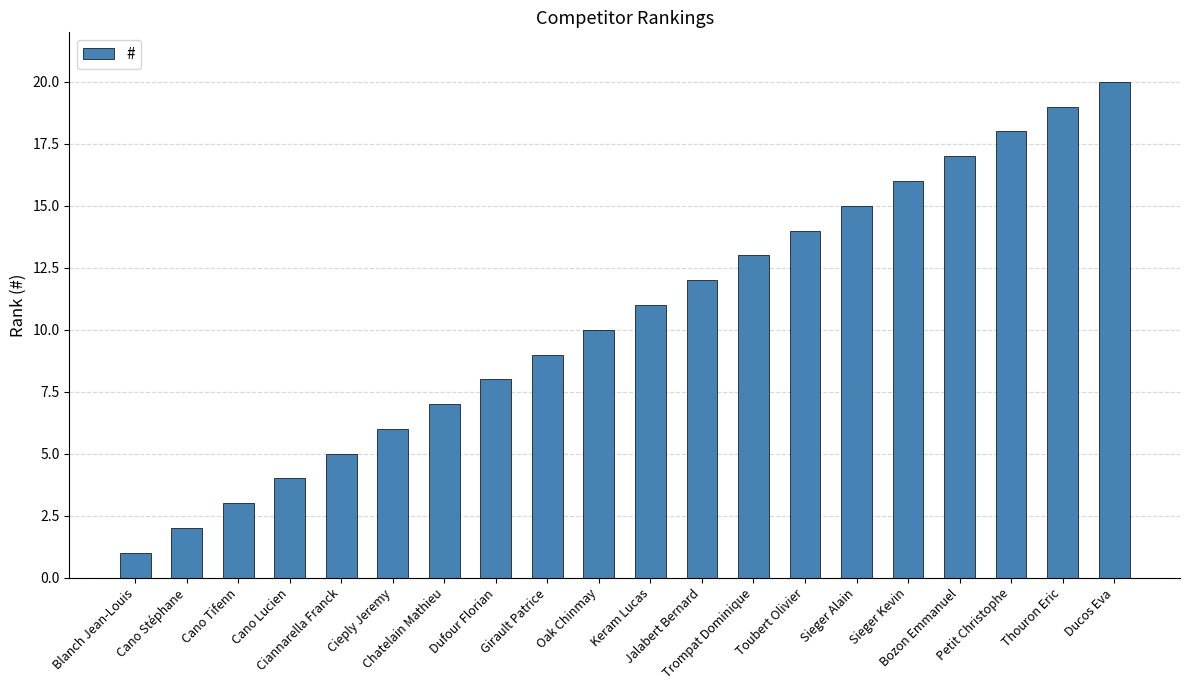

Is it true that the value at Cano Lucien is 2?

False